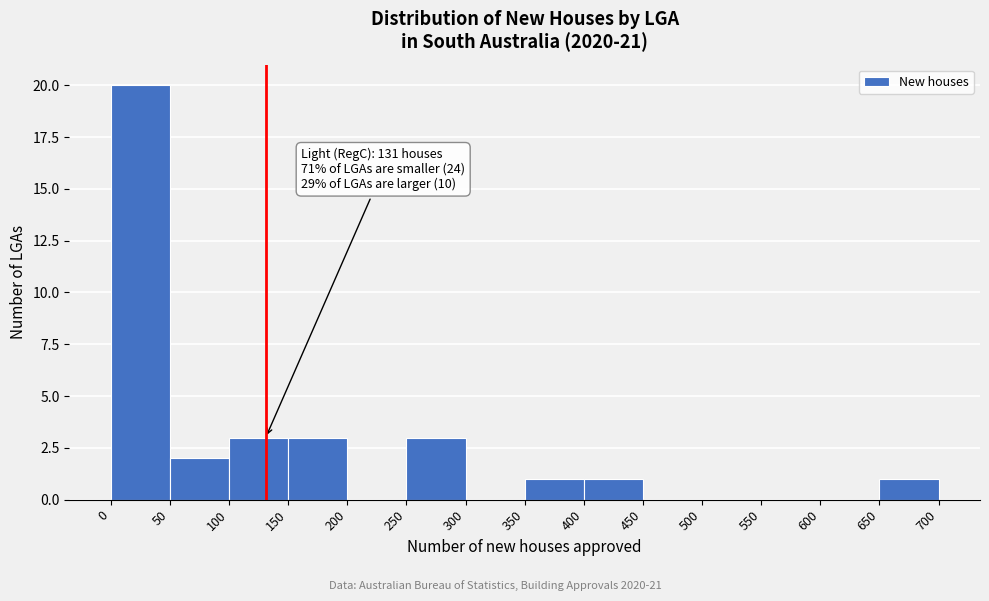

Which range on the x-axis has the tallest bar?

0 to 50